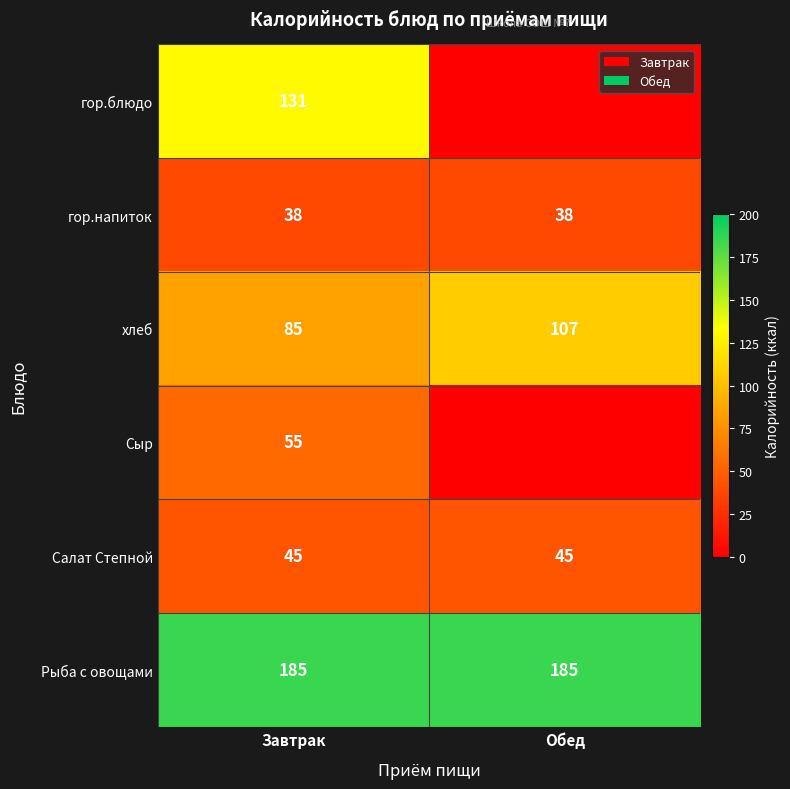

What is the average value of the хлеб series?

96